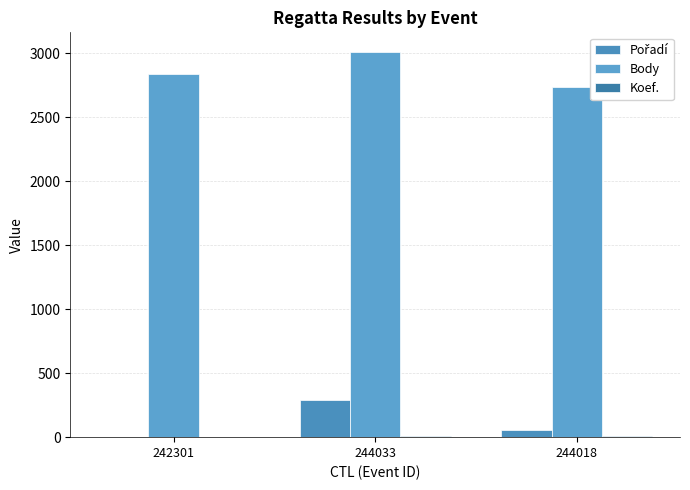

What position from the right is 244018?

1